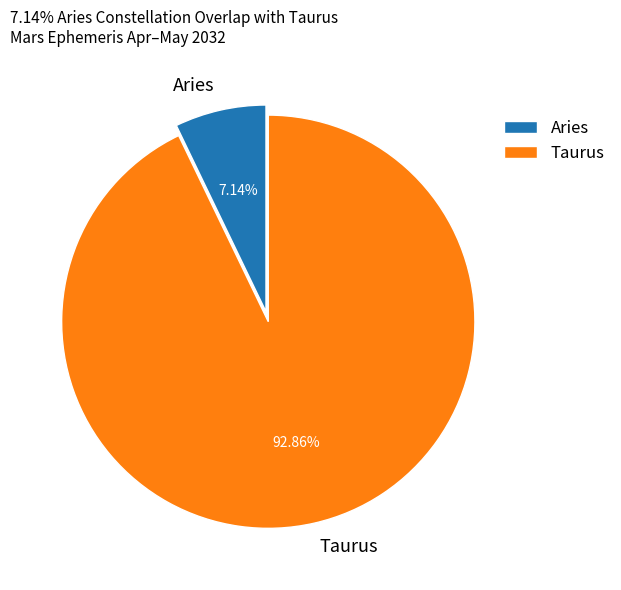

Which category has the biggest portion of the pie?

Taurus